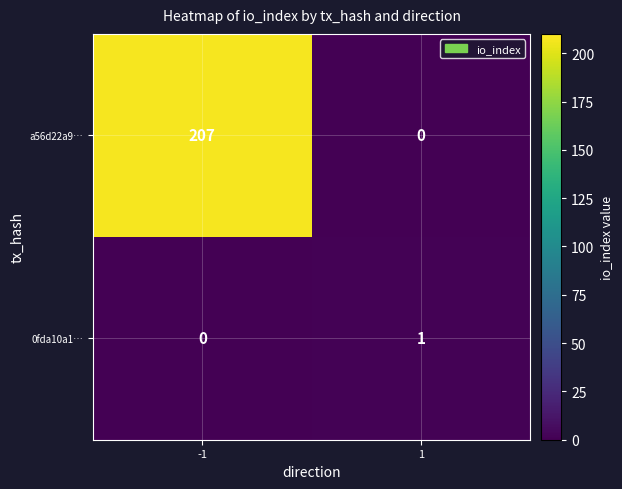

Reading right to left, transcribe all the data shown in this chart.

a56d22a9…: 1=0	-1=207
0fda10a1…: 1=1	-1=0